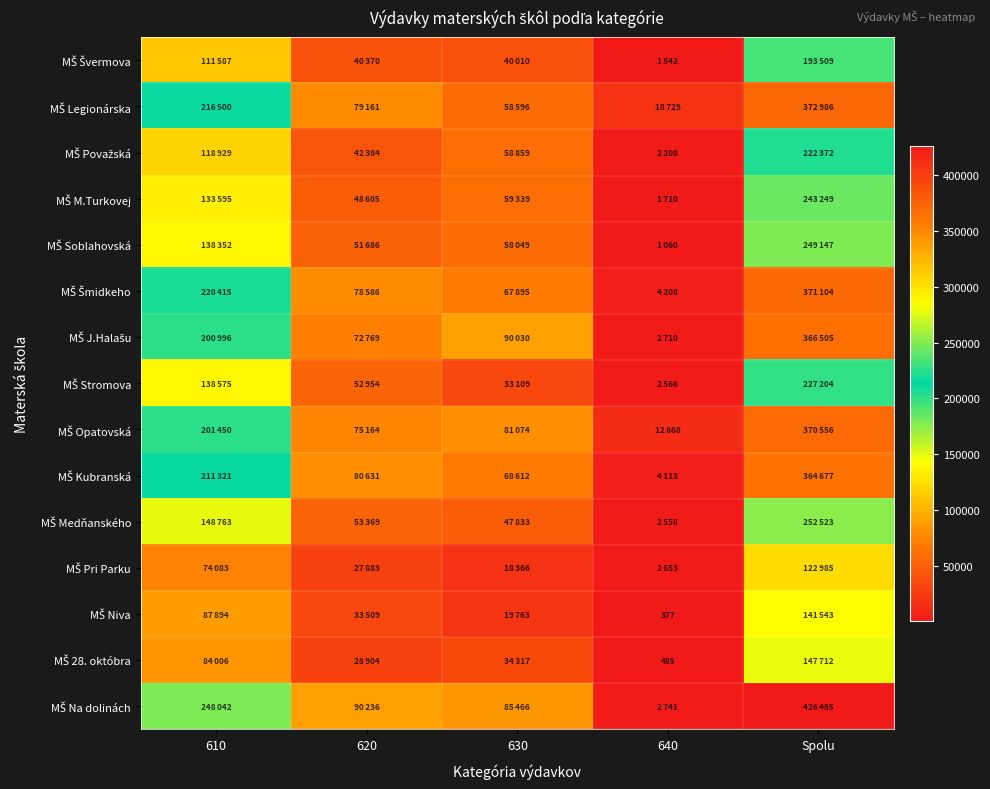

Which category has the highest value in the MŠ Opatovská series?

Spolu